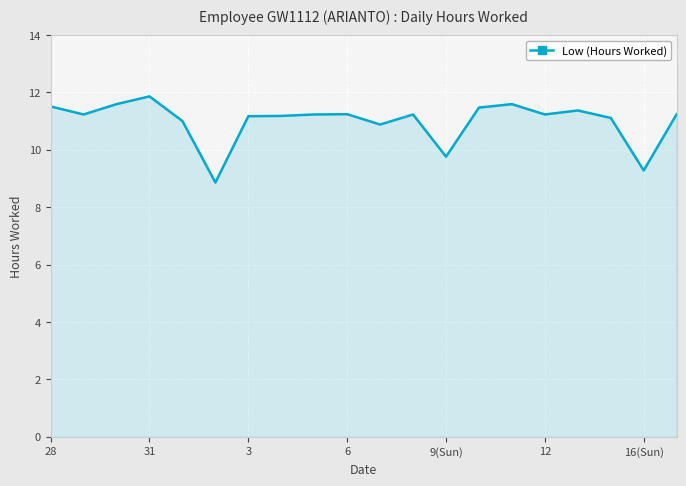

What is the difference between the maximum and minimum values?

3.0